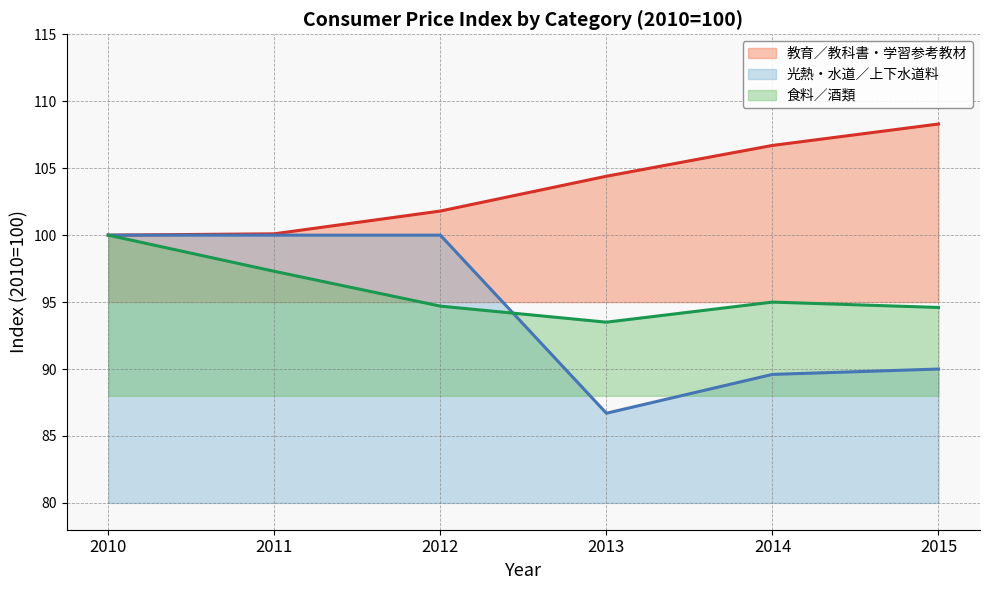

The 教育／教科書・学習参考教材 series shows 130.1 at 2010. True or false?

False